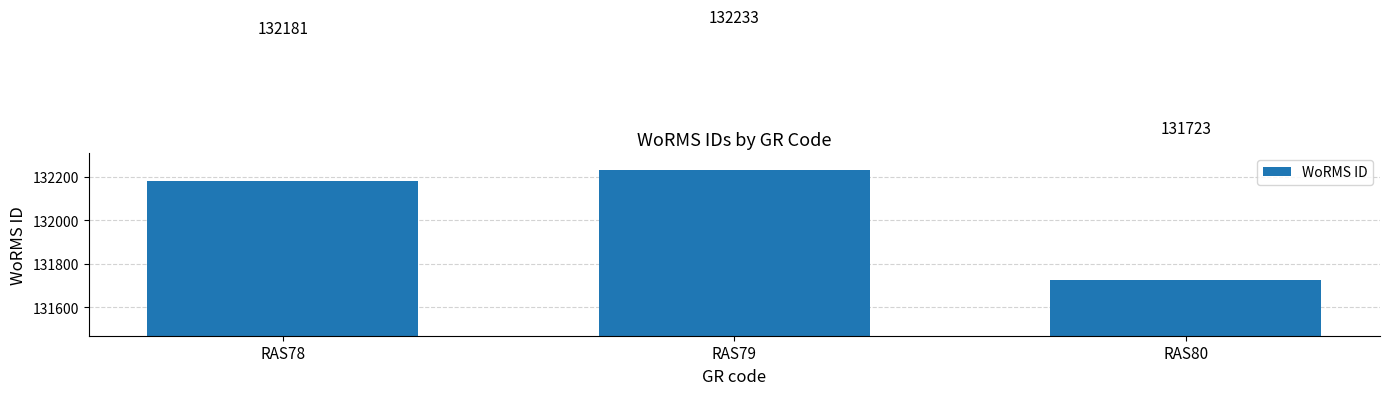

What is the maximum value shown in the chart?

132233